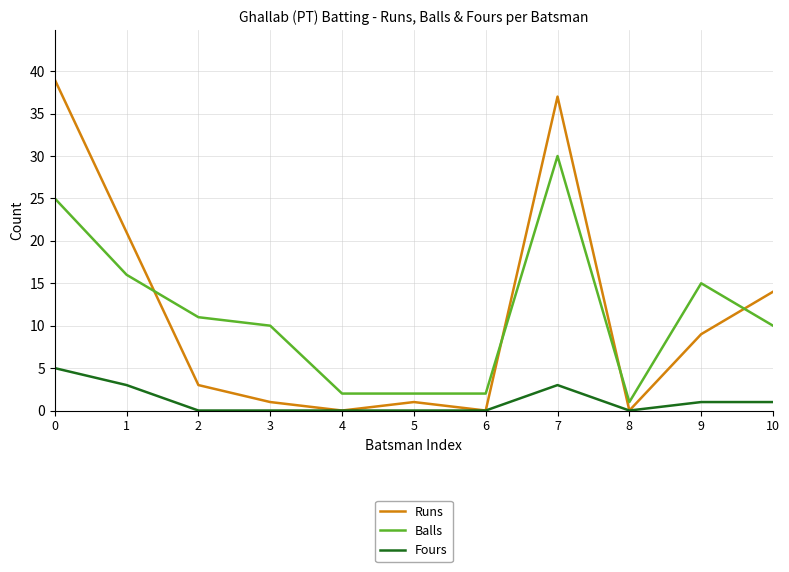

What is the maximum value shown in the chart?

39